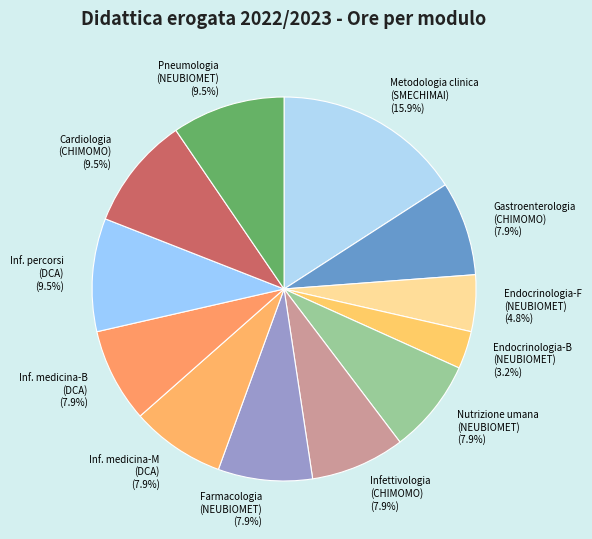

To the nearest percent, what is the average slice percentage?

8%